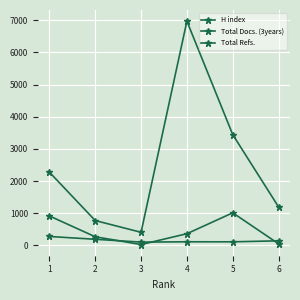

Reading right to left, extract all data points from this chart.

H index: 142	111	112	102	190	277
Total Docs. (3years): 50	1013	363	26	268	915
Total Refs.: 1197	3446	6974	407	772	2276